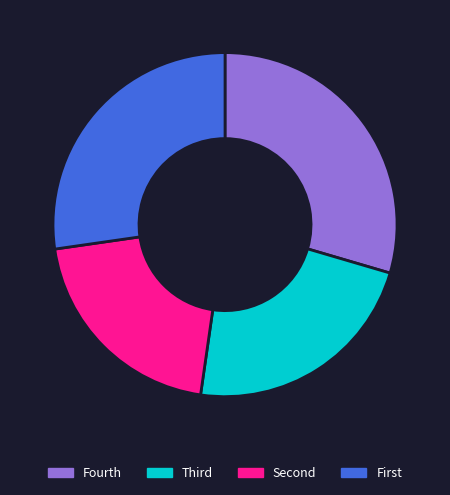

Which slice is the largest?

Fourth